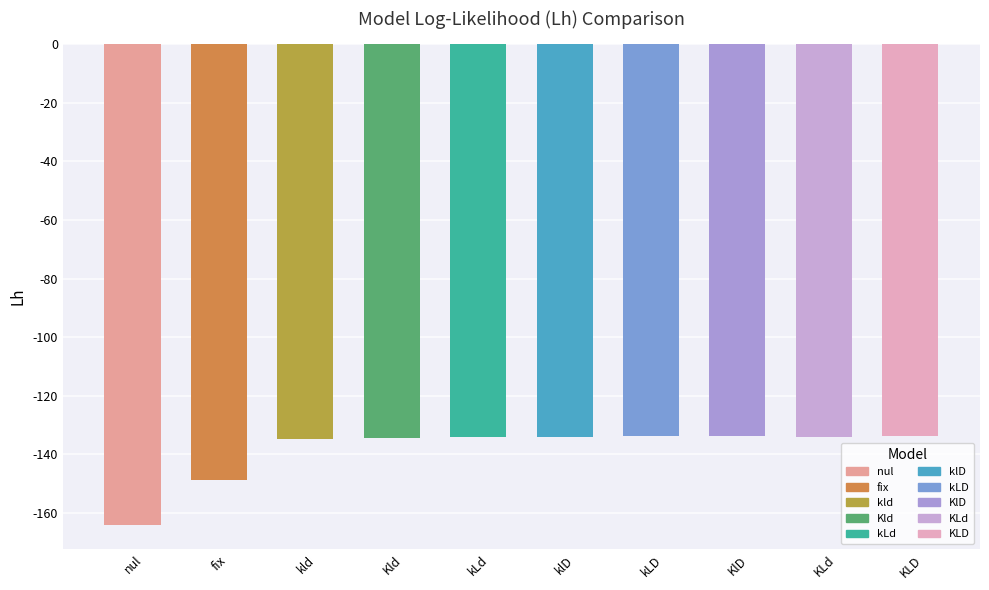

Between nul and kld, which is larger?

kld